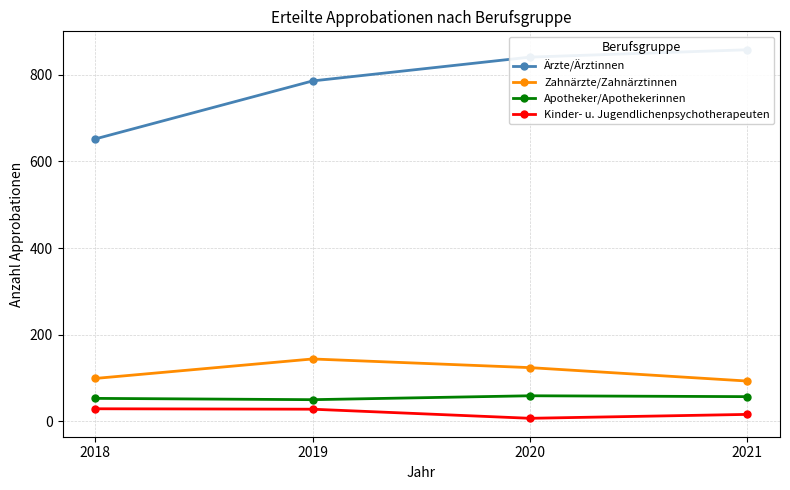

What is the value of the Zahnärzte/Zahnärztinnen point at the 2nd from the left?

144